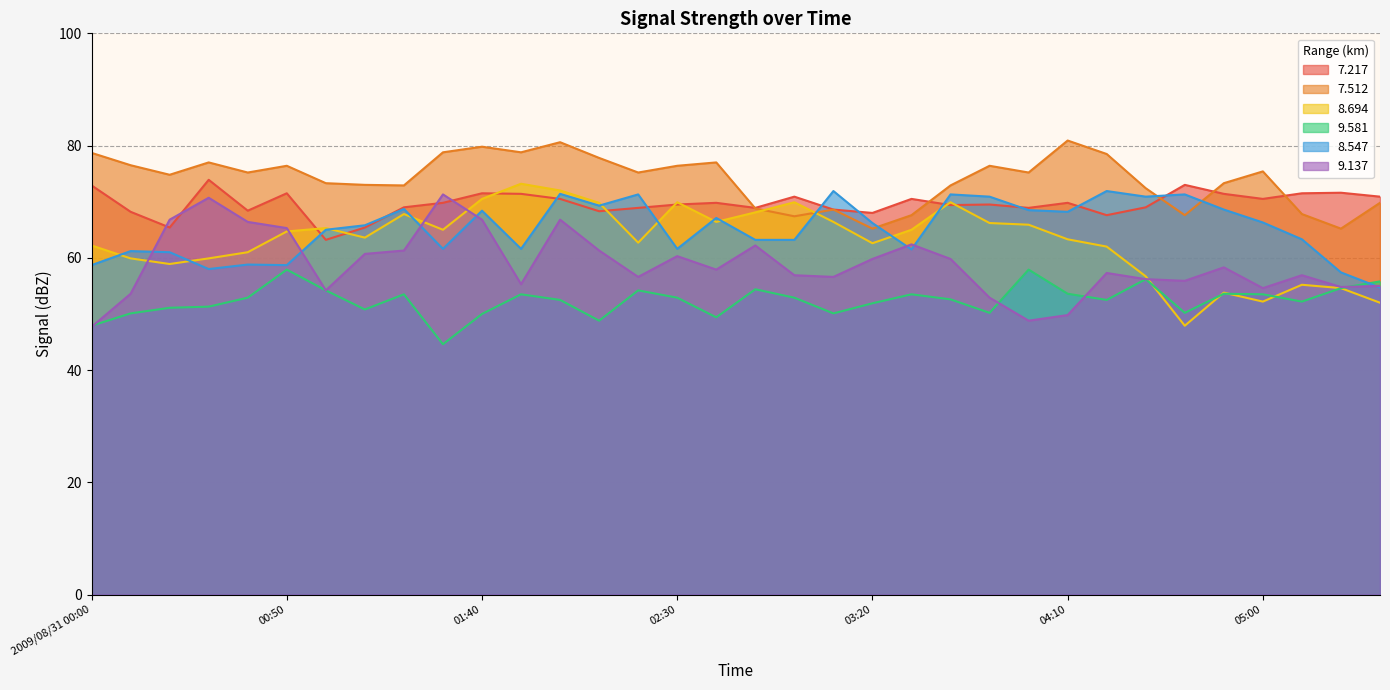

What is the total value across all series at 00:30?

390.8